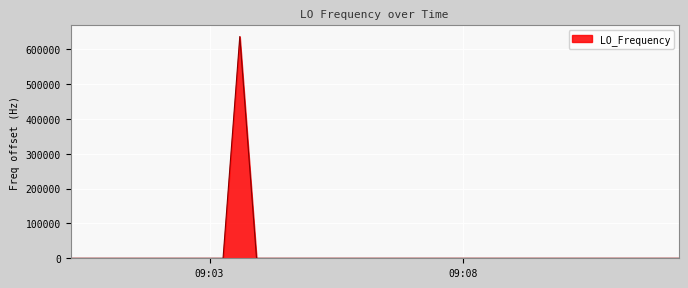

What is the difference between the maximum and minimum values?

635710.5